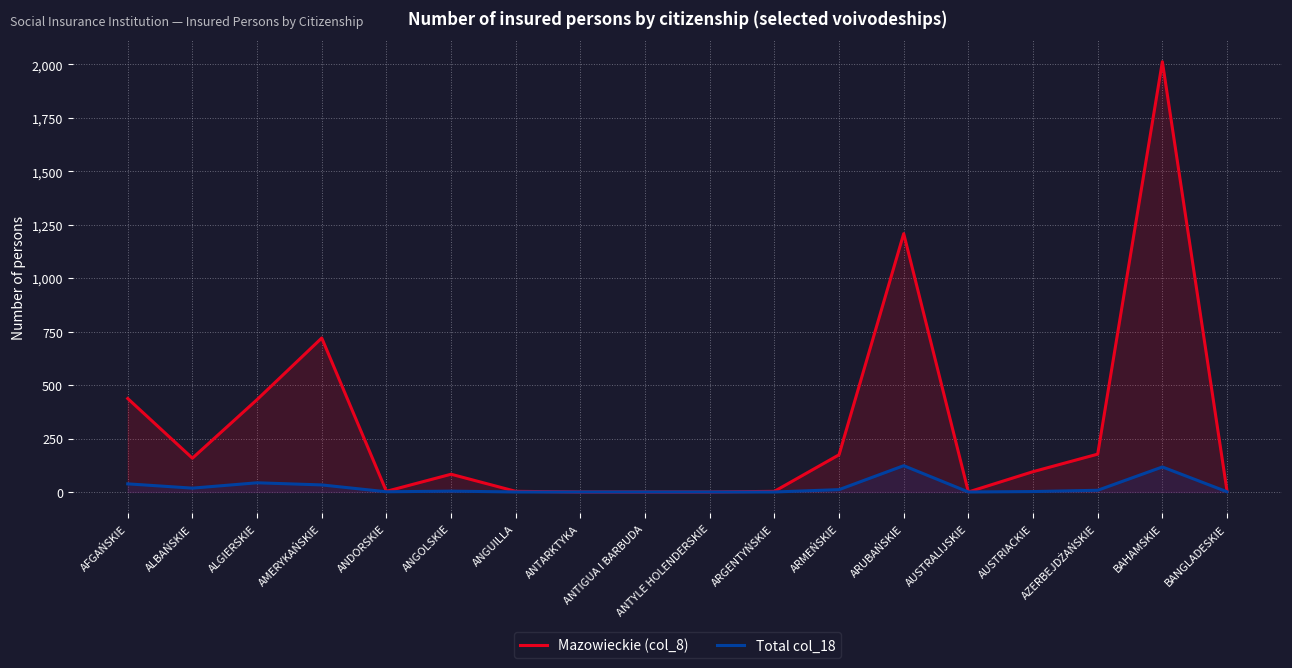

Which series changed the most between ANGUILLA and ARMEŃSKIE?

Mazowieckie (col_8)